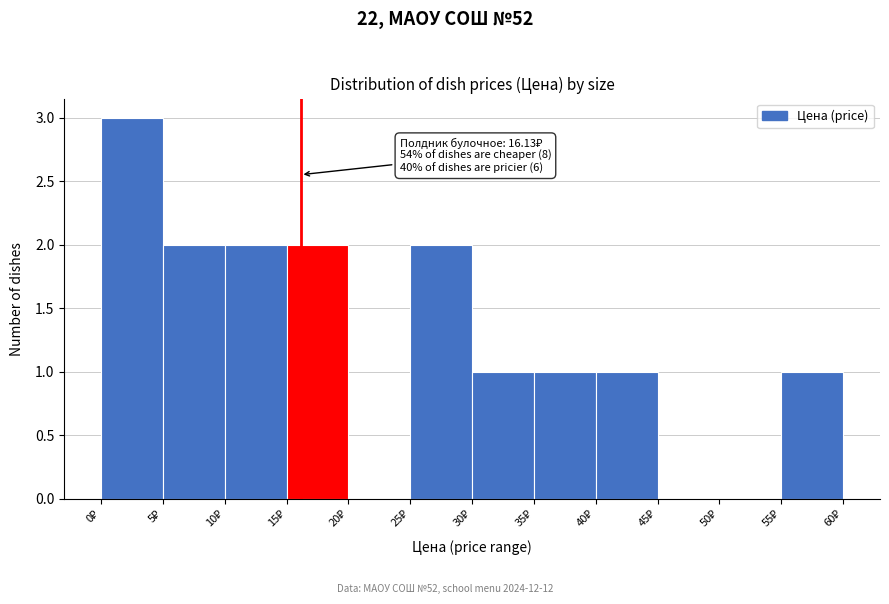

Over which range of the x-axis is the bar tallest?

0 to 5